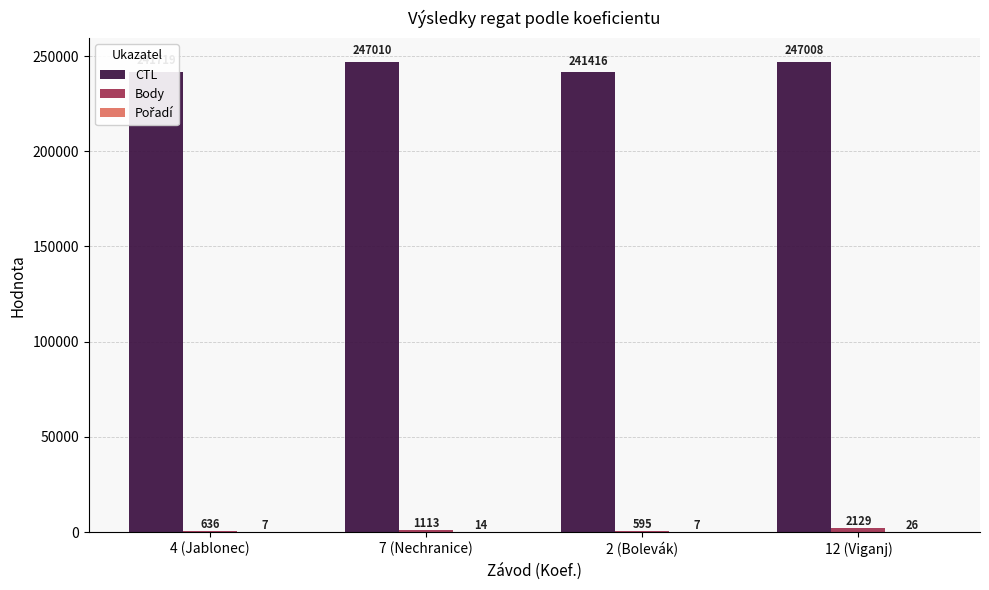

Which series changed the most between 4 (Jablonec) and 12 (Viganj)?

CTL